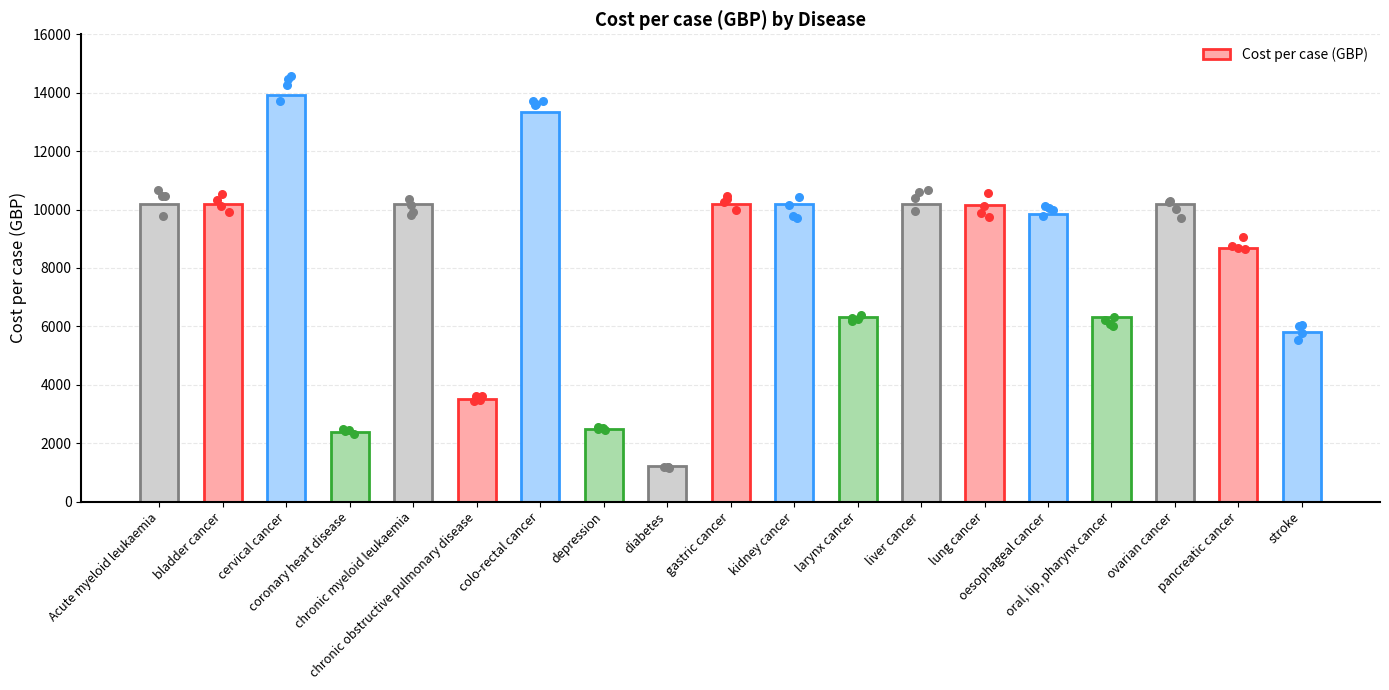

Which has a higher value, chronic myeloid leukaemia or pancreatic cancer?

chronic myeloid leukaemia